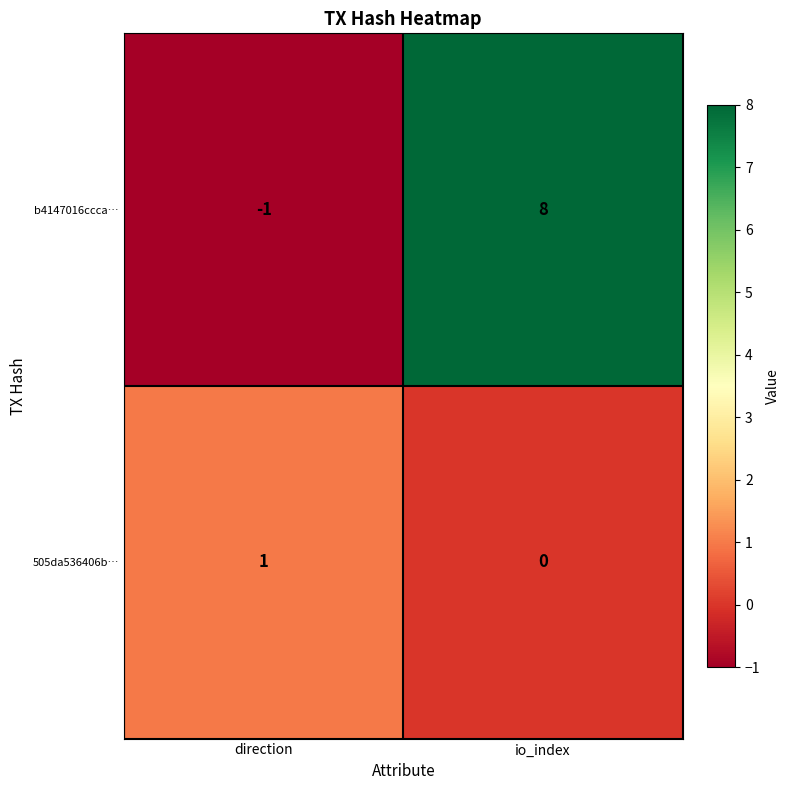

List the series in order of their peak value, lowest first.

505da536406b…, b4147016ccca…